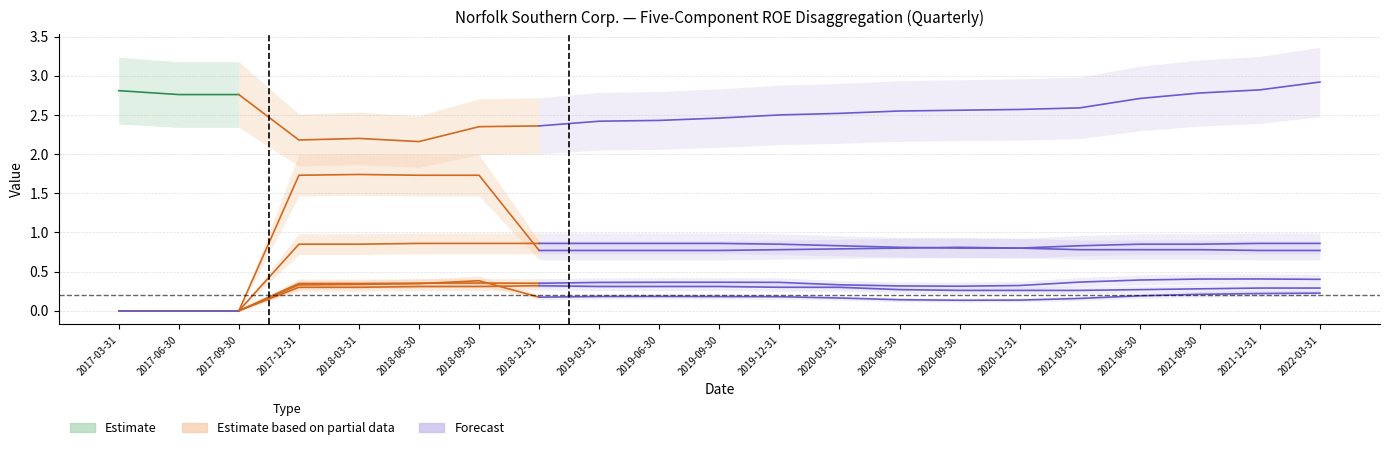

Which category has the highest value across all series?

2022-03-31